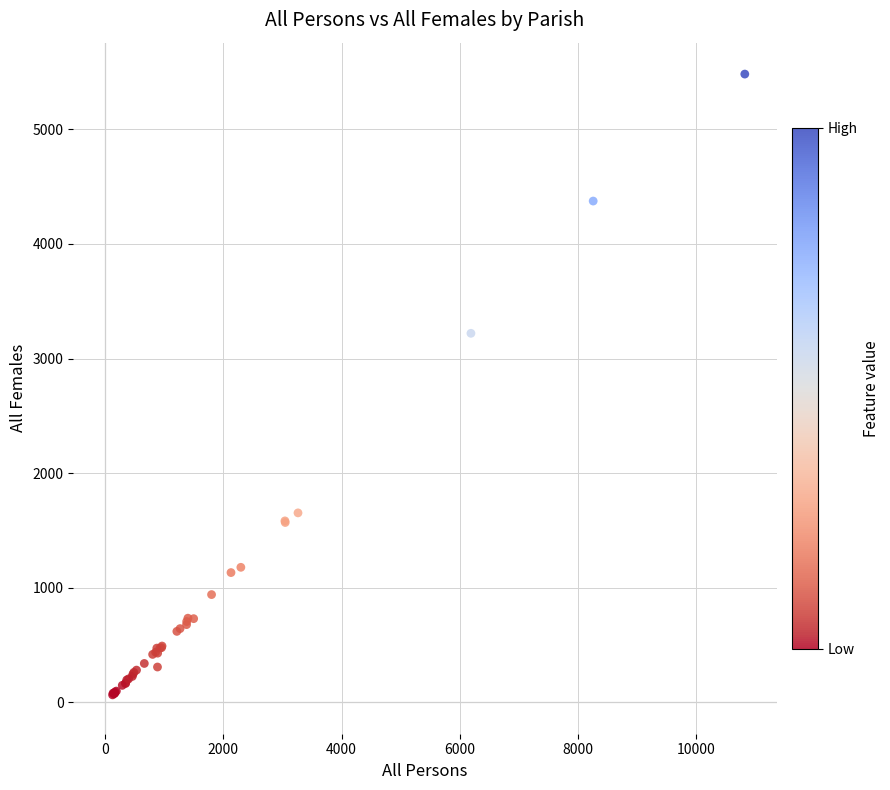

What Y value in the scatter plot is closest to 2773?

3220